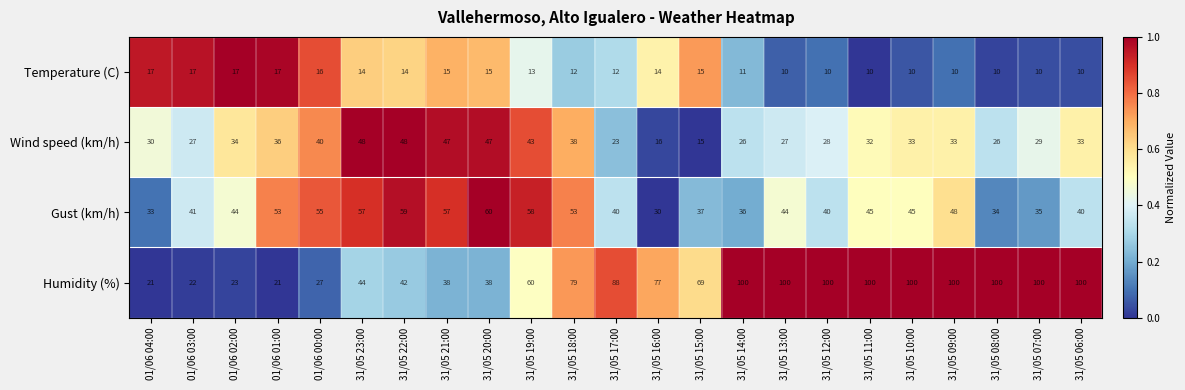

List the series in order of their peak value, highest first.

Humidity (%), Gust (km/h), Wind speed (km/h), Temperature (C)